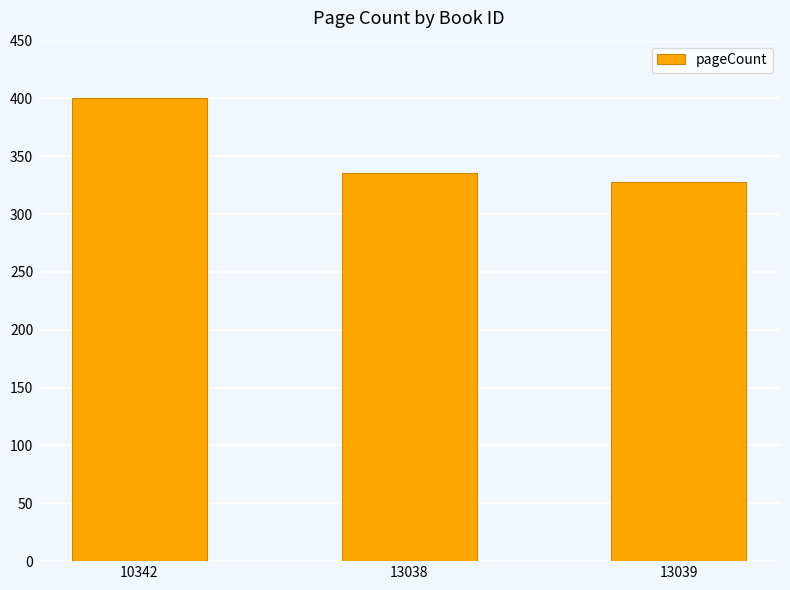

What is the difference between the second highest and minimum values?

8